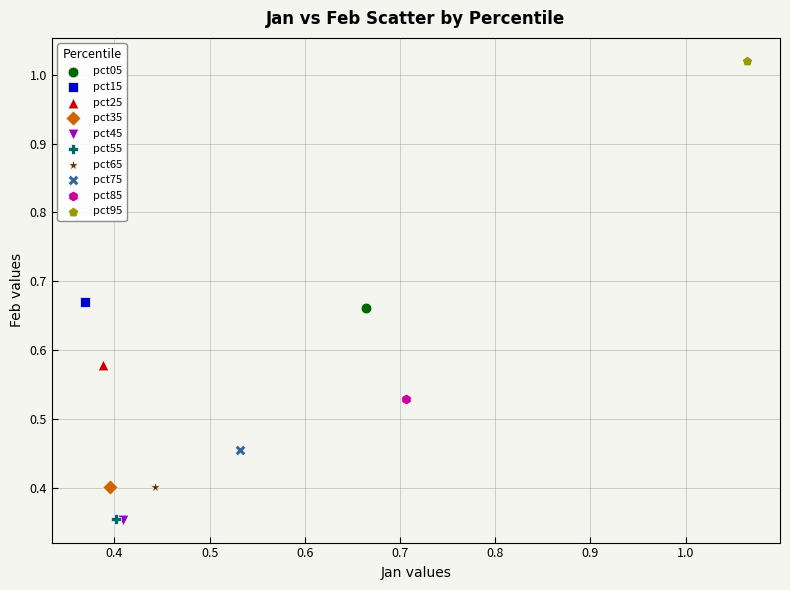

What are all the series names shown in the legend?

pct05, pct15, pct25, pct35, pct45, pct55, pct65, pct75, pct85, pct95